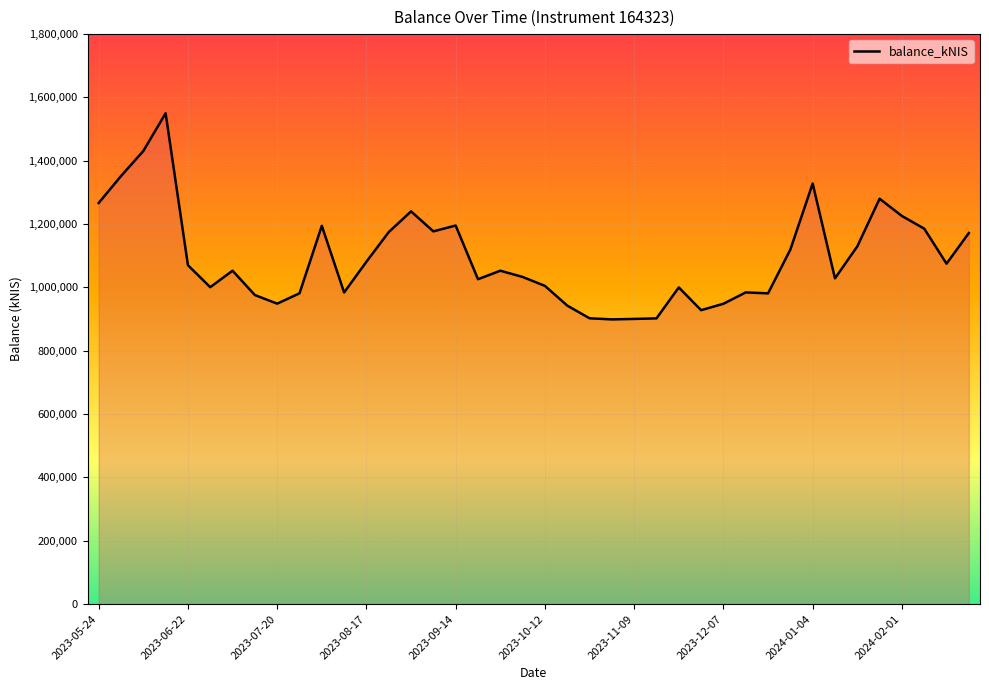

What is the difference between the maximum and minimum values?

651035.8